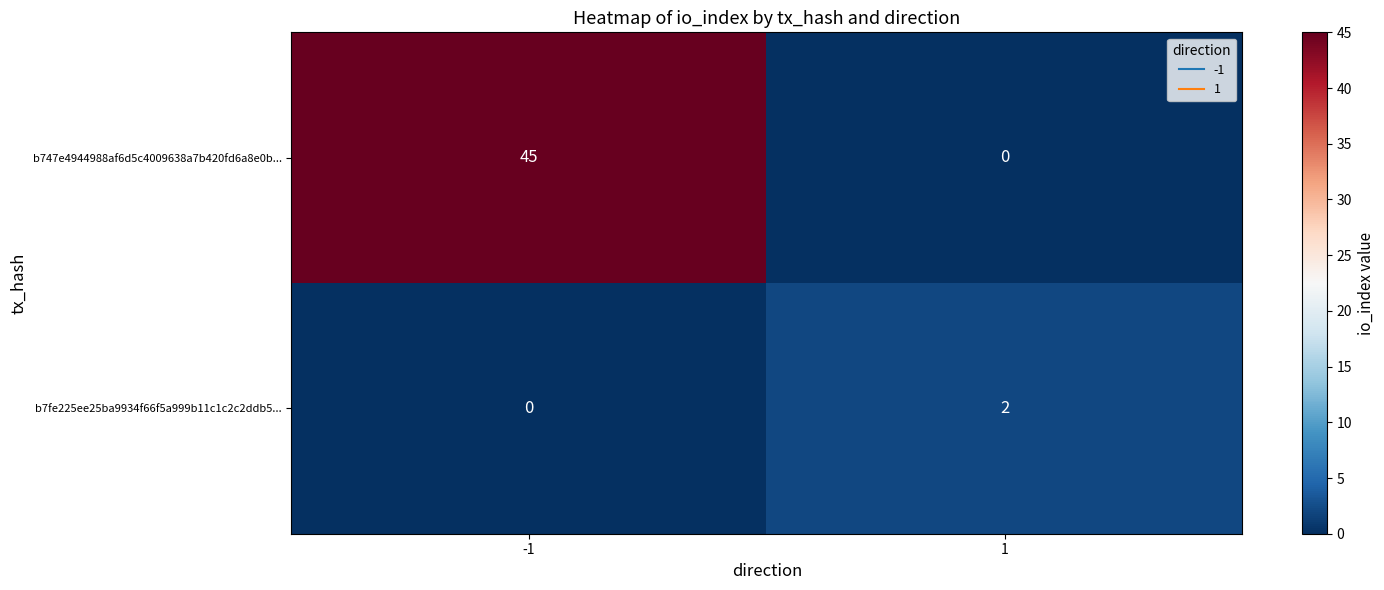

What is the difference between the b747e4944988af6d5c4009638a7b420fd6a8e0b... values at 1 and -1?

45